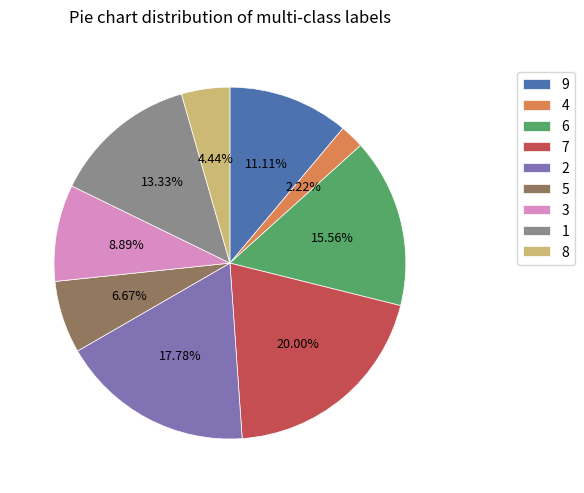

To the nearest percent, what is the difference between the largest and smallest slice percentages?

18%